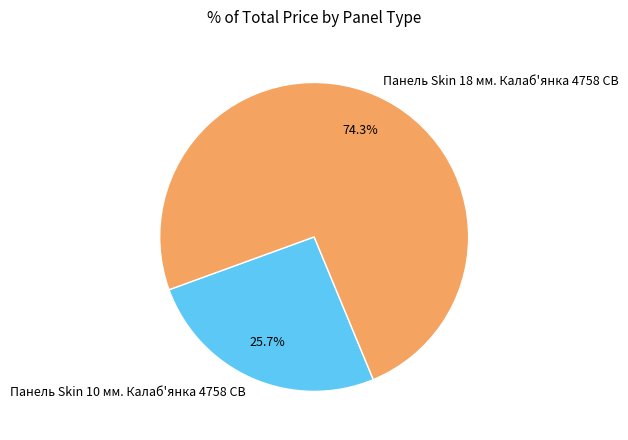

Between Панель Skin 18 мм. Калаб'янка 4758 CB and Панель Skin 10 мм. Калаб'янка 4758 CB, which is larger?

Панель Skin 18 мм. Калаб'янка 4758 CB